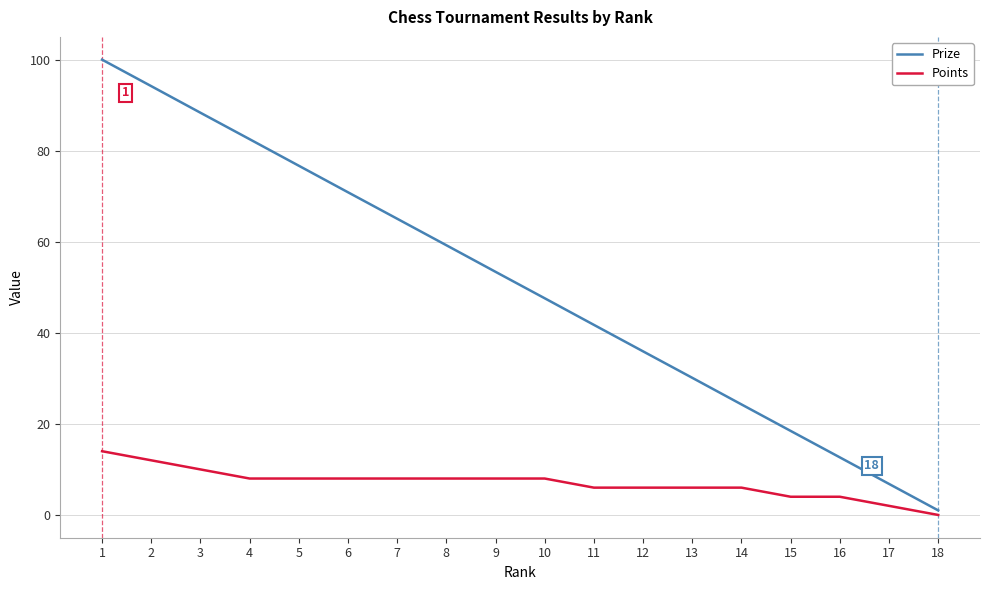

What is the maximum value shown in the chart?

100.0